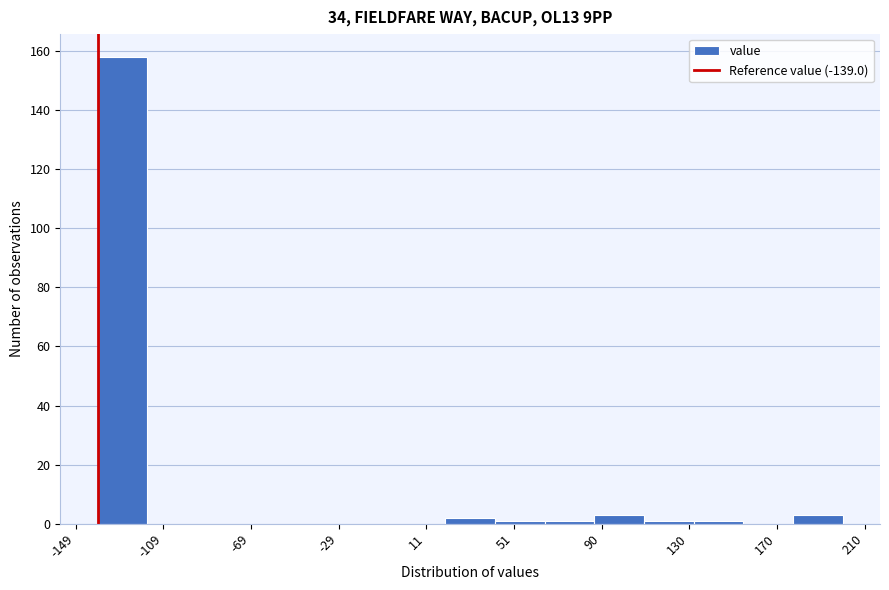

Over which range of the x-axis is the bar tallest?

-140 to -115